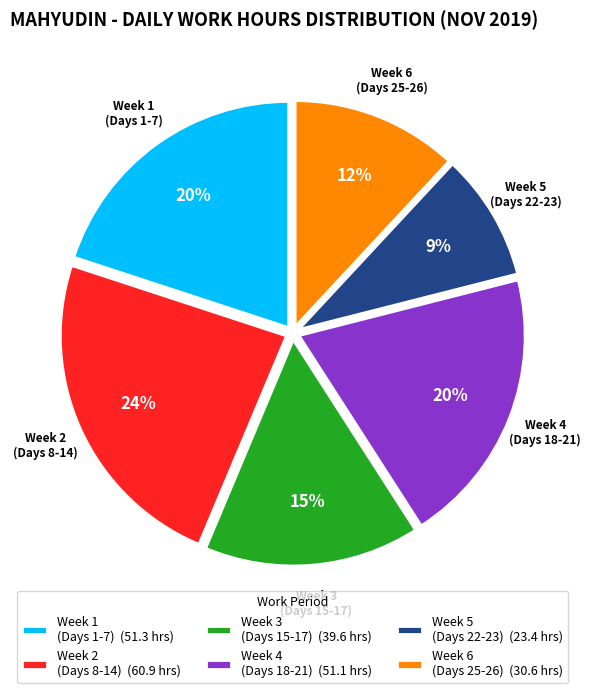

Is the sum of Week 1 (Days 1-7) (51.3 hrs) and Week 5 (Days 22-23) (23.4 hrs) greater than half?

No